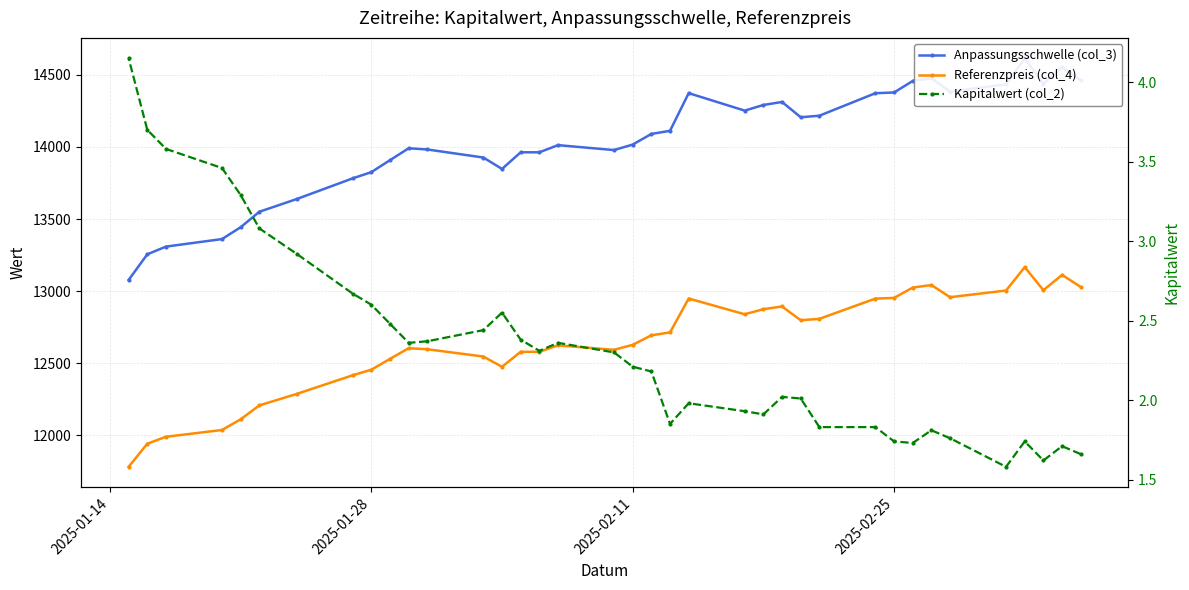

Reading left to right, extract all data points from this chart.

Anpassungsschwelle (col_3): 14462.6	14555.2	14437.5	14615.0	14435.0	14383.8	14477.2	14457.8	14378.0	14372.9	14217.0	14206.4	14312.3	14291.3	14252.3	14373.5	14112.4	14090.5	14016.9	13978.6	14012.9	13963.2	13963.2	13847.8	13926.9	13982.8	13991.0	13908.7	13825.5	13782.4	13638.9	13550.8	13443.4	13361.3	13309.2	13255.6	13077.7
Referenzpreis (col_4): 13029.4	13112.8	13006.7	13166.7	13004.5	12958.3	13042.5	13025.0	12953.2	12948.6	12808.1	12798.5	12894.0	12875.1	12839.9	12949.1	12713.9	12694.2	12627.8	12593.3	12624.2	12579.4	12579.4	12475.5	12546.8	12597.1	12604.5	12530.3	12455.4	12416.6	12287.3	12207.9	12111.2	12037.2	11990.3	11942.0	11781.7
Kapitalwert (col_2): 1.7	1.7	1.6	1.7	1.6	1.8	1.8	1.7	1.7	1.8	1.8	2.0	2.0	1.9	1.9	2.0	1.9	2.2	2.2	2.3	2.4	2.3	2.4	2.5	2.4	2.4	2.4	2.5	2.6	2.7	2.9	3.1	3.3	3.5	3.6	3.7	4.2